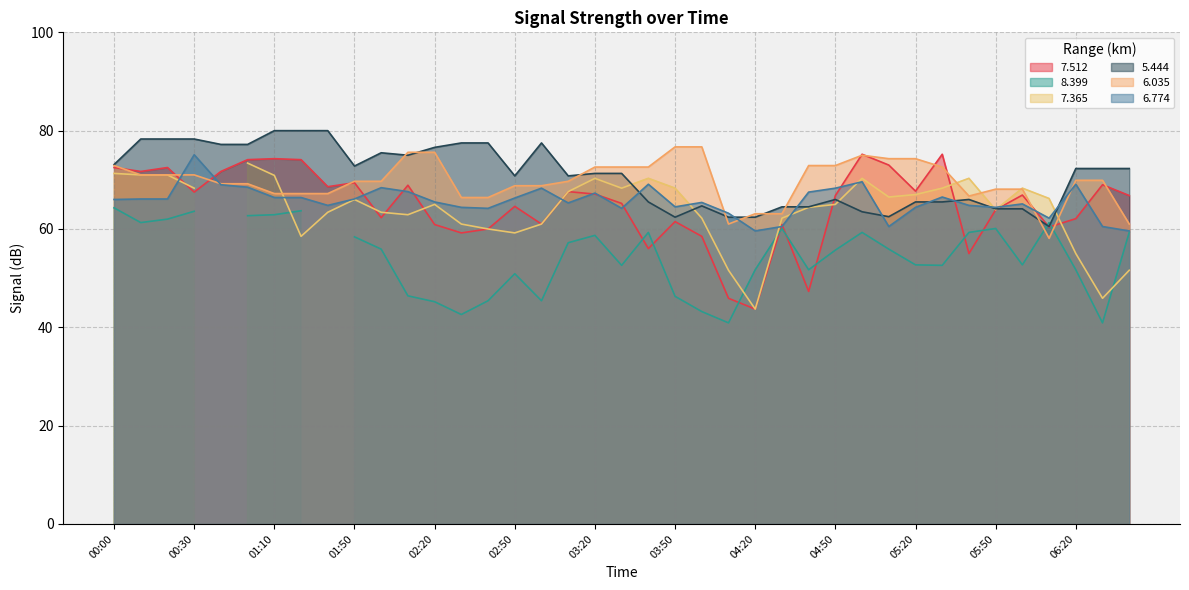

How many data points in   5.444 are above 71?

21